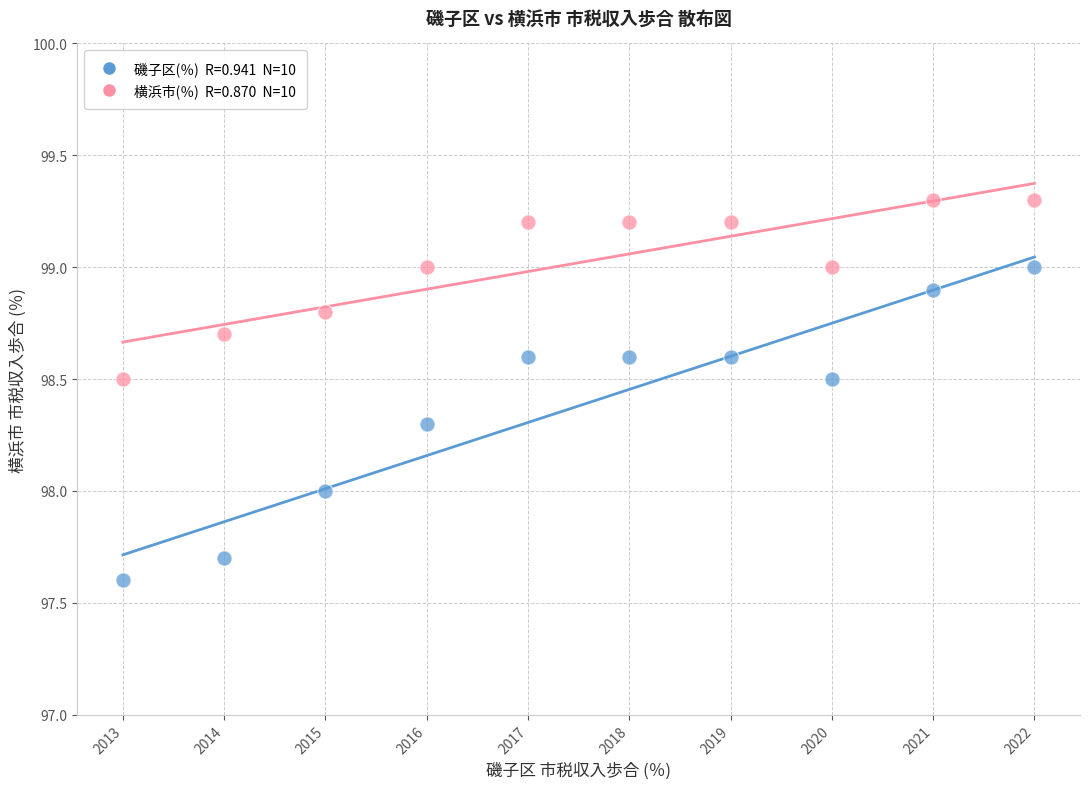

Across all data points, what is the range of Y values (max minus min)?

1.7